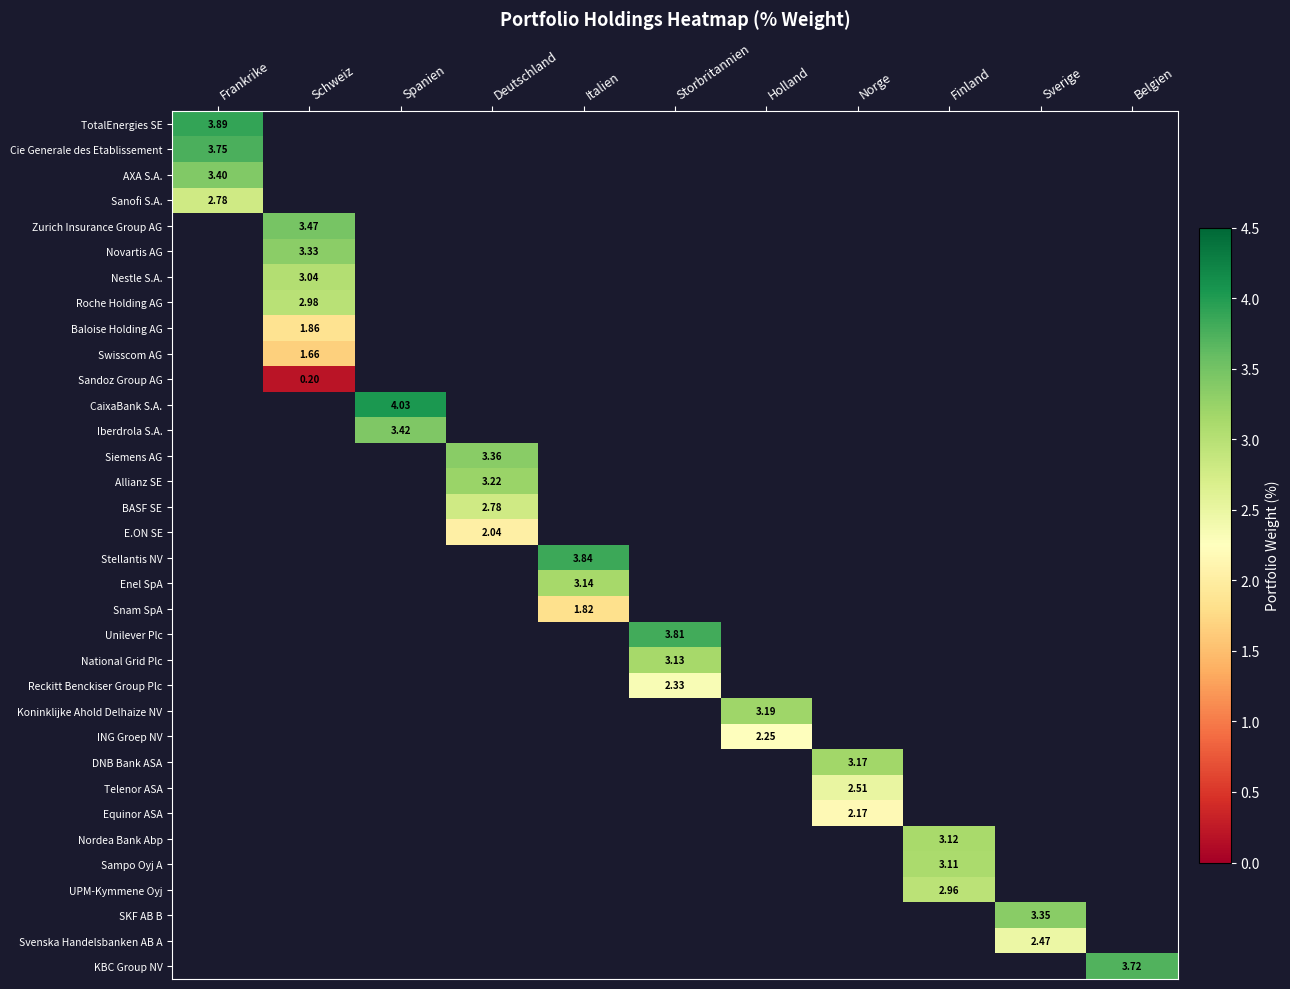

Is the value of BASF SE at Spanien greater than the value of Enel SpA at Norge?

No